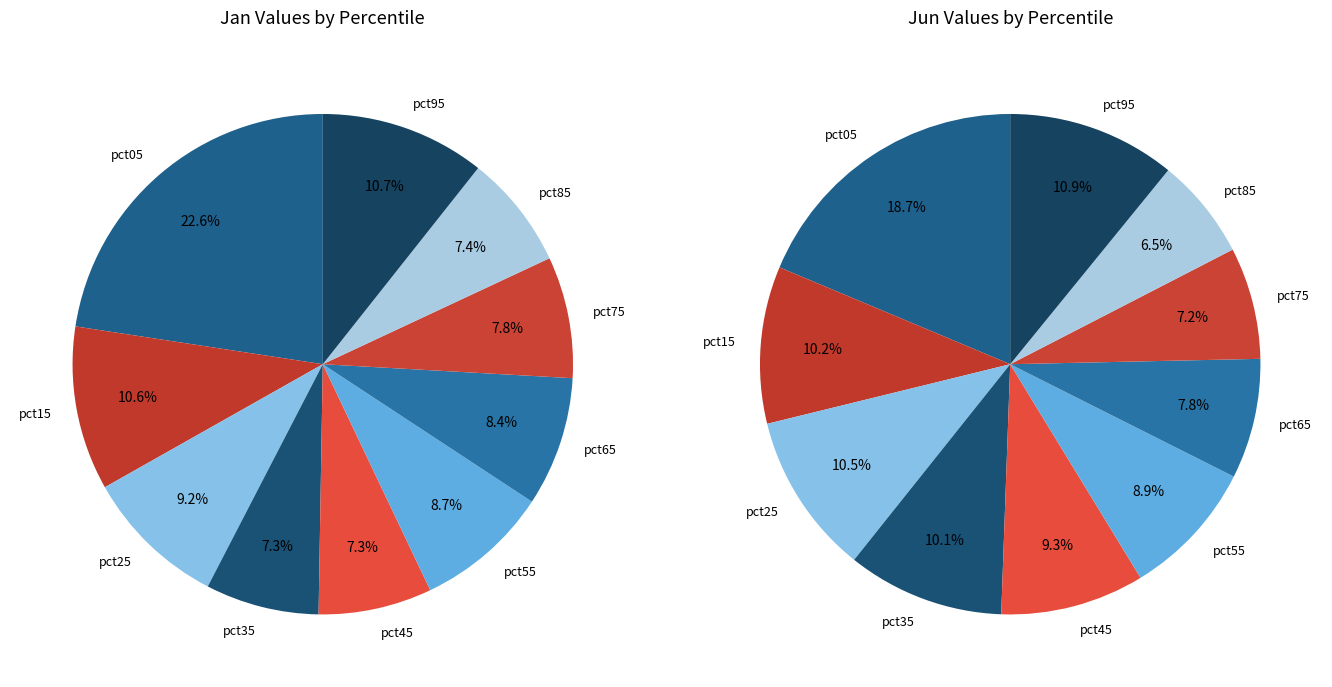

Is there any slice that represents more than half of the pie?

No